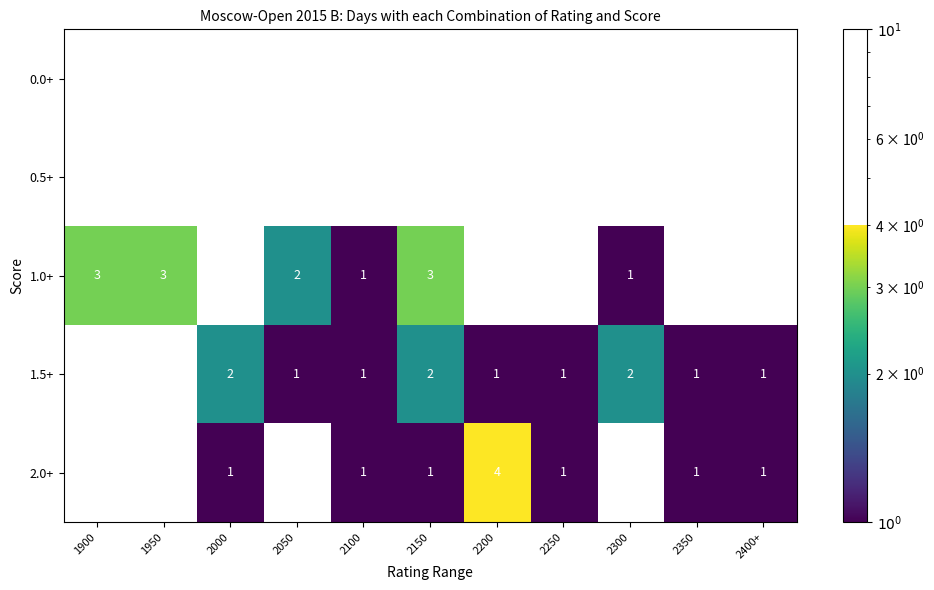

True or false: 1.5+ has a value of 0 at 2400+.

False